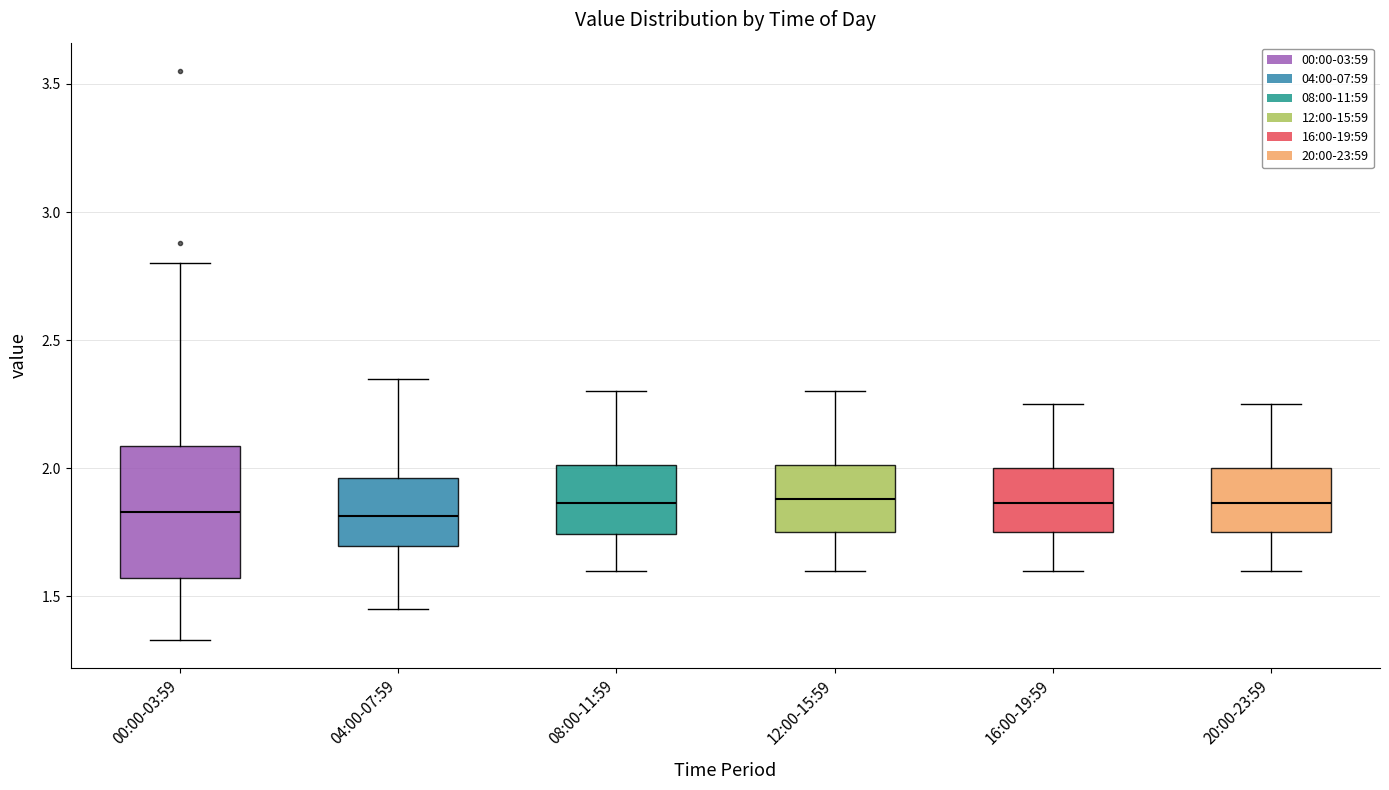

Which box is the tallest, from its lower edge to its upper edge?

00:00-03:59